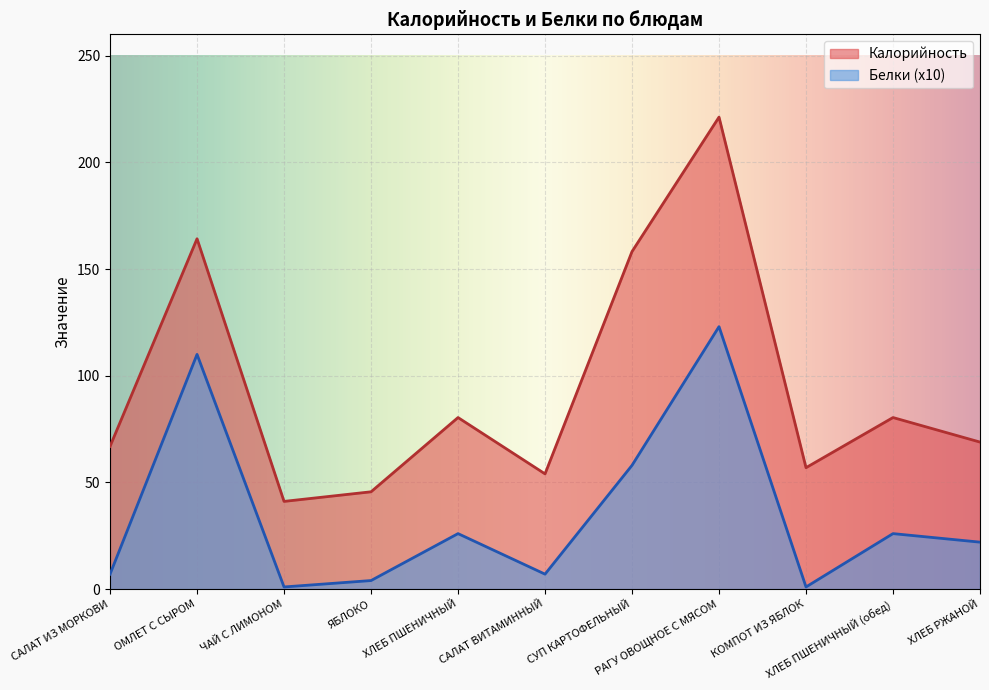

At which label does Белки reach its peak?

РАГУ ОВОЩНОЕ С МЯСОМ